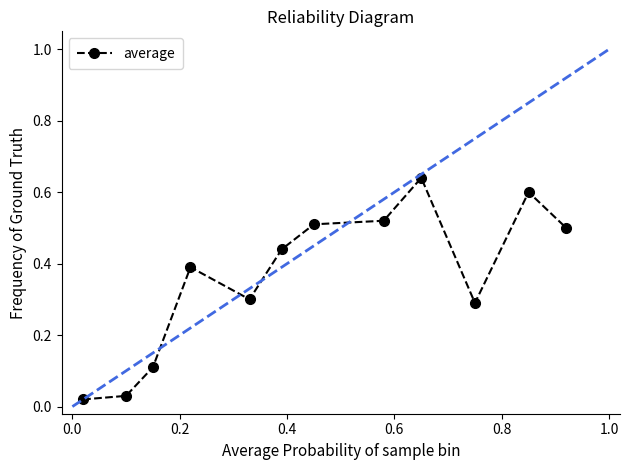

What is the value of the 5th point from the left?

0.3